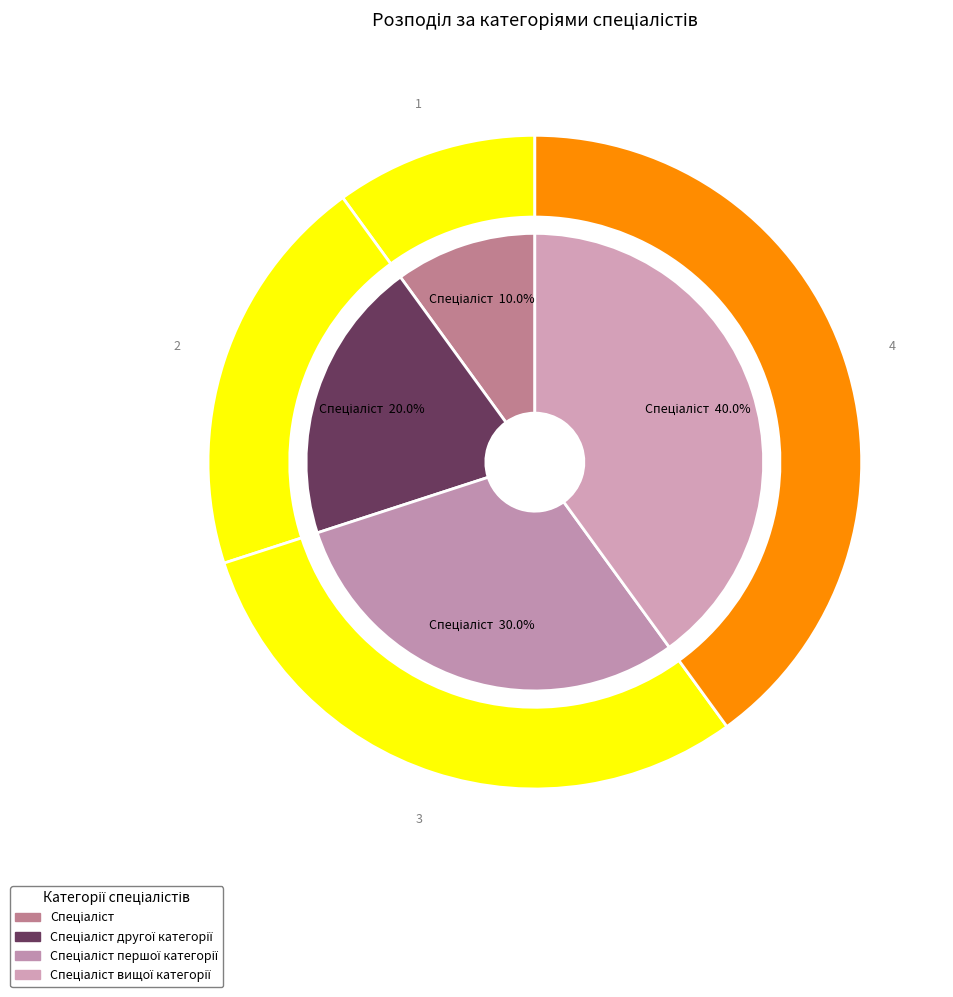

How many segments does this pie chart have?

4